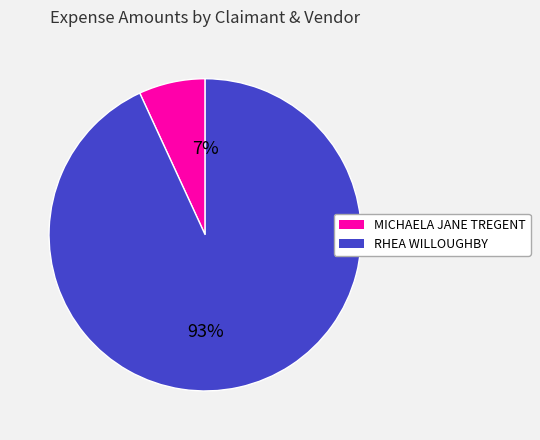

To the nearest percent, what portion does RHEA WILLOUGHBY represent?

93%